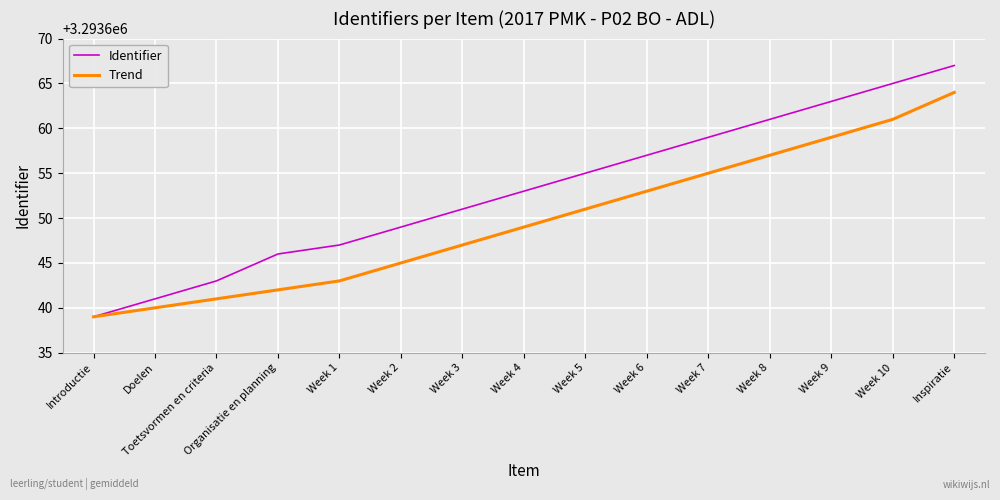

The Trend series shows 3293653 at Week 6. True or false?

True